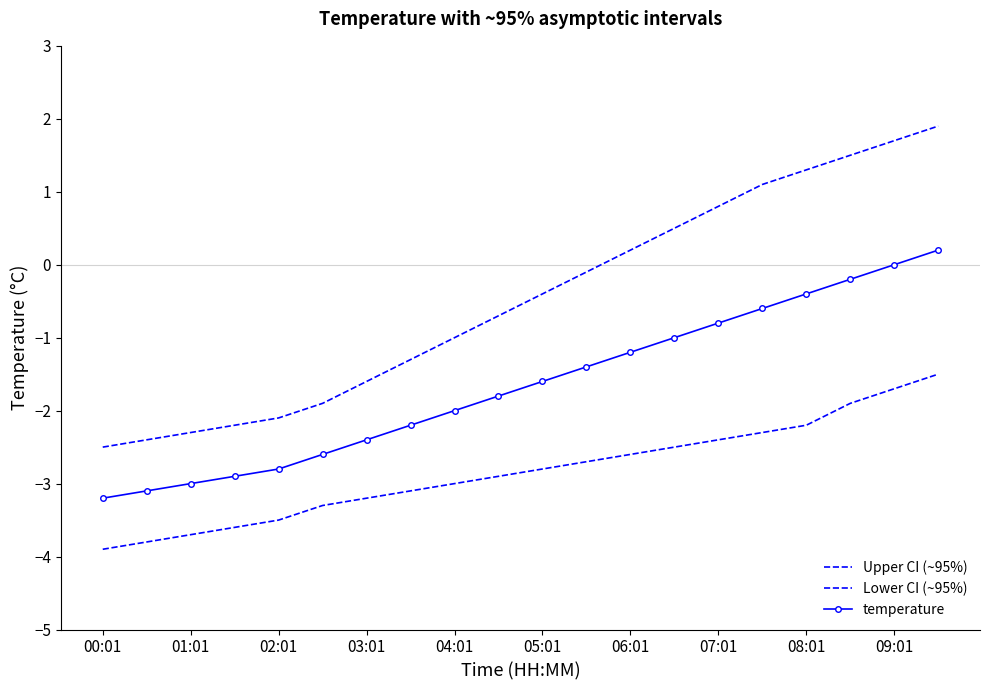

What is the average value of the Lower CI (~95%) series?

-2.8